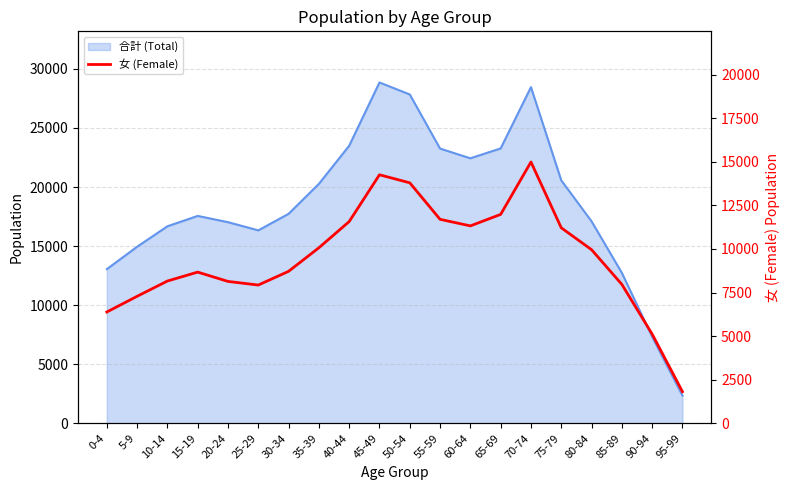

Where does the data first go above 9958?

35-39